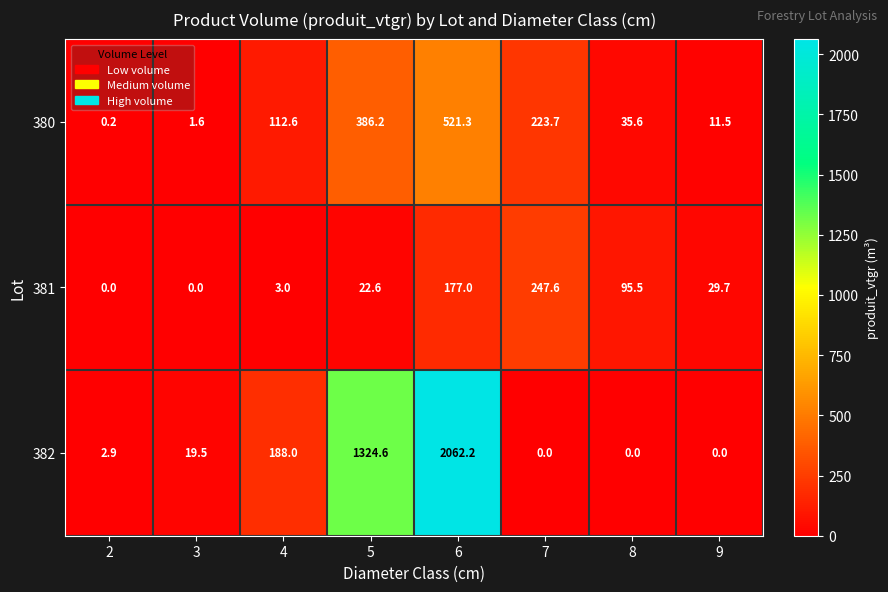

The value of 382 at 6 is 2062.2. True or false?

True